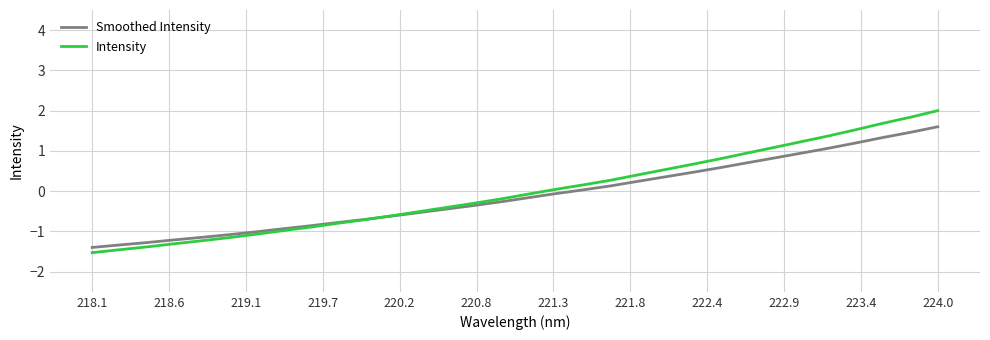

What is the greatest value displayed?

2.0